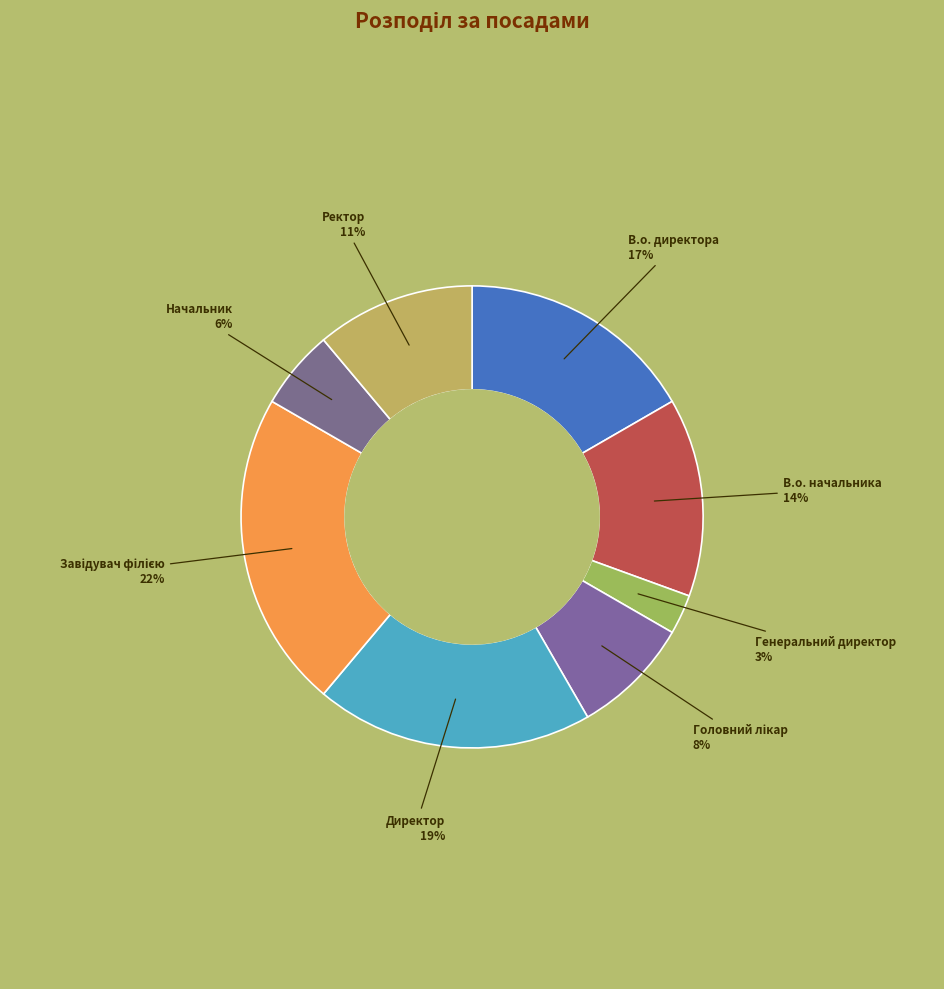

How many segments does this pie chart have?

8